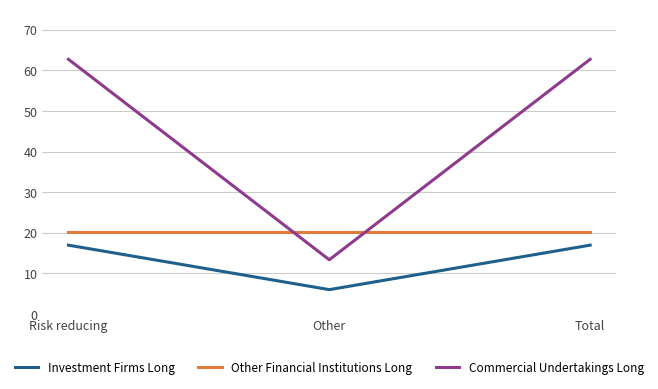

True or false: Other Financial Institutions Long has a value of 33.7 at Risk reducing.

False